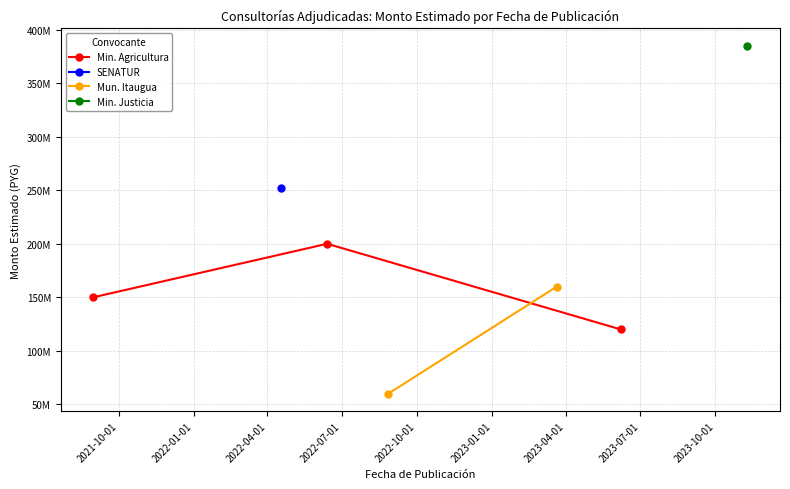

Reading left to right, what are all the values shown in this chart?

150000000	252000000	200000000	60000000	160000000	120000000	385000000